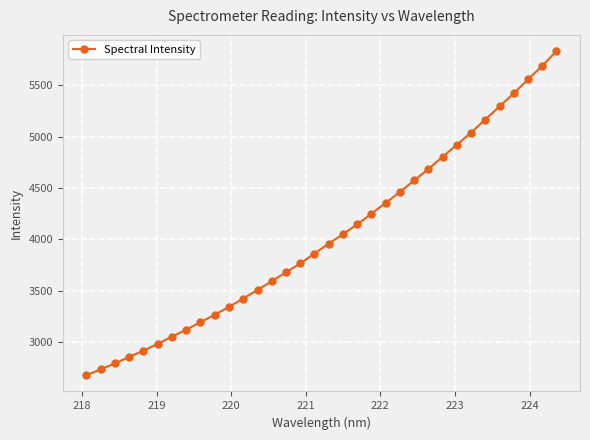

What is the difference between the maximum and minimum values?

3150.6